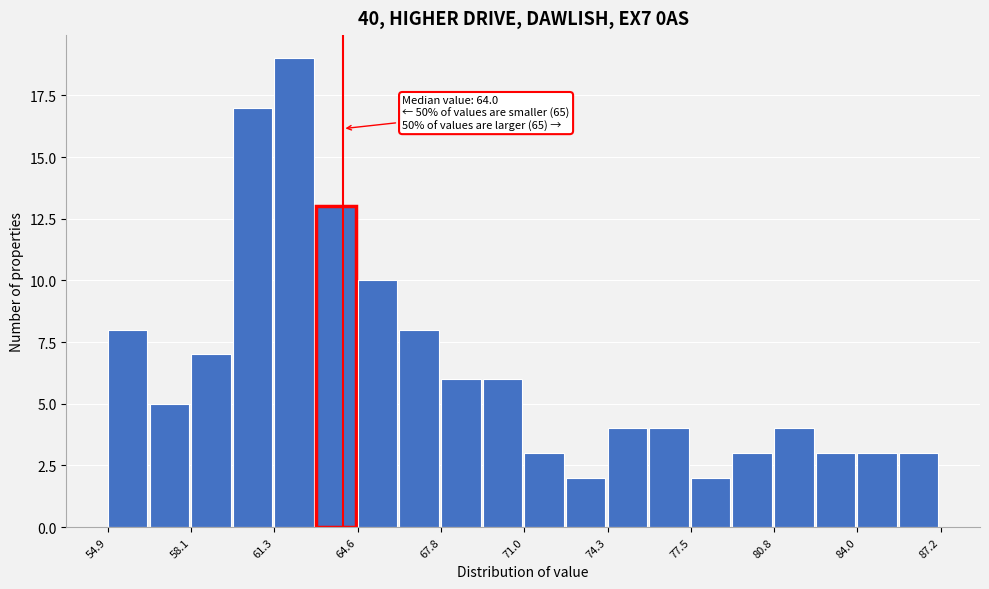

Read against the x-axis, roughly where is the centre of the tallest bar?

62.0